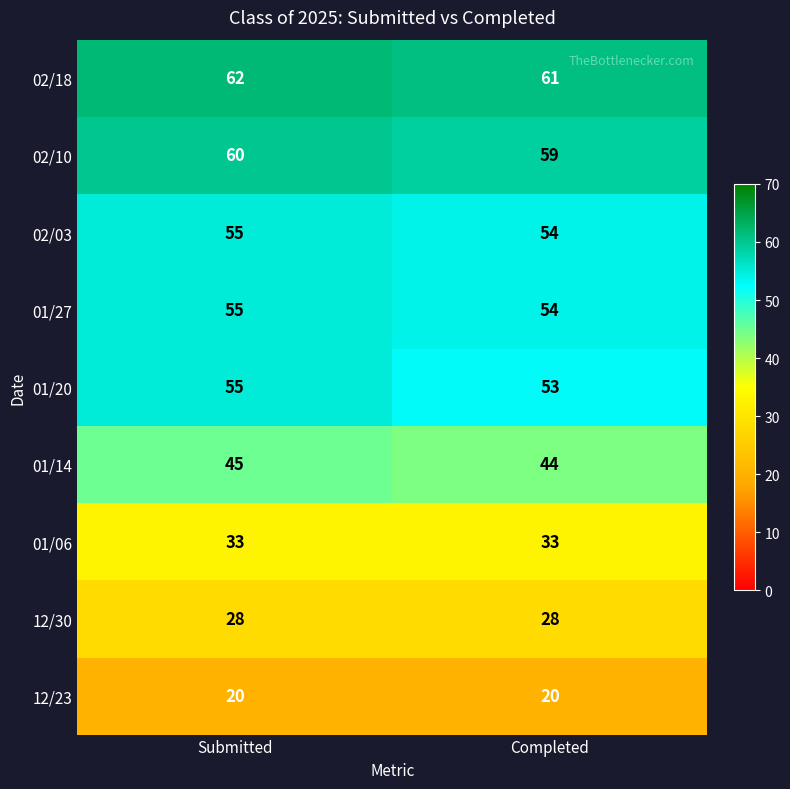

How many distinct data groups are displayed?

9